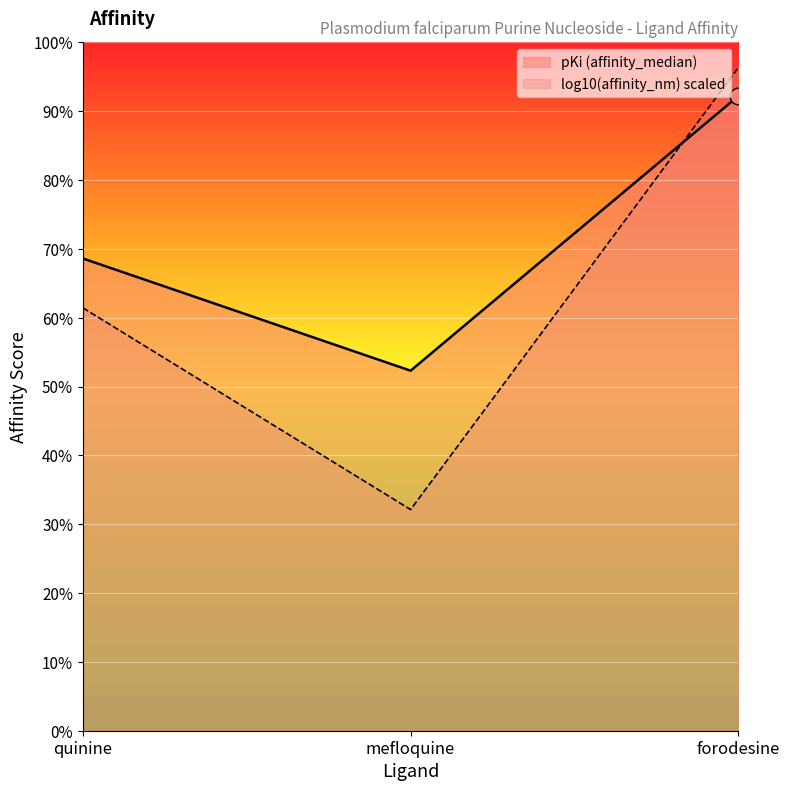

Read the value at quinine.

6.9